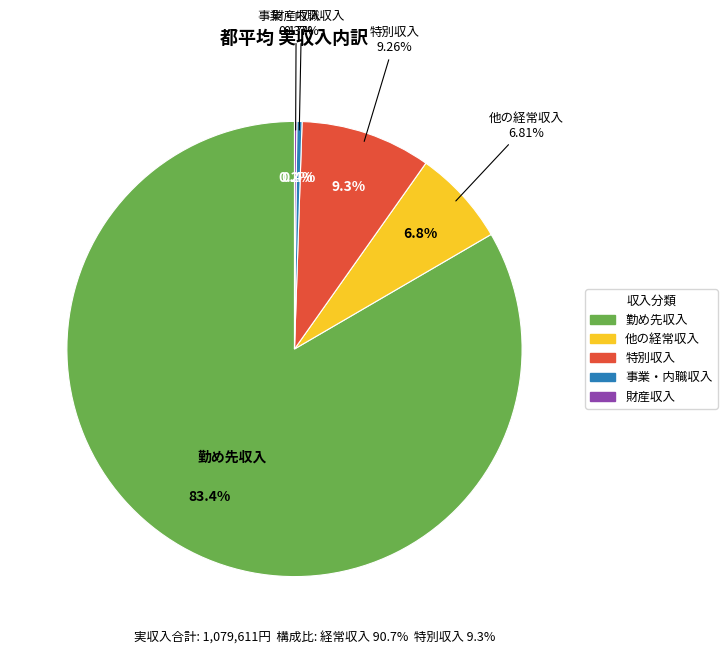

Is the sum of 事業・内職収入 and 財産収入 greater than half?

No